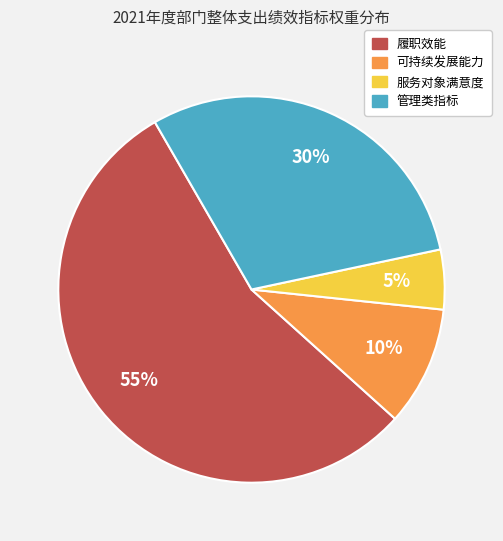

What is the largest slice in the pie chart?

履职效能